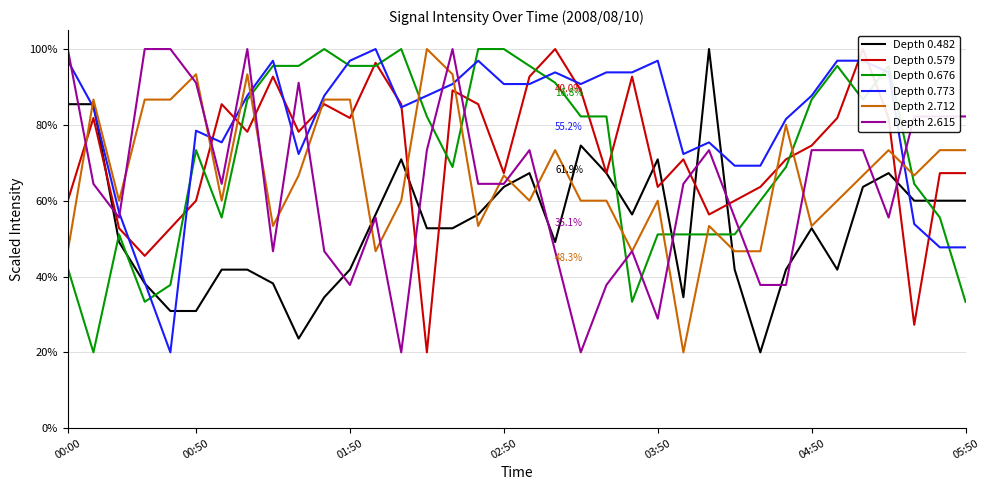

What is the value of the Depth 0.676 point at the 11th from the left?

1.0